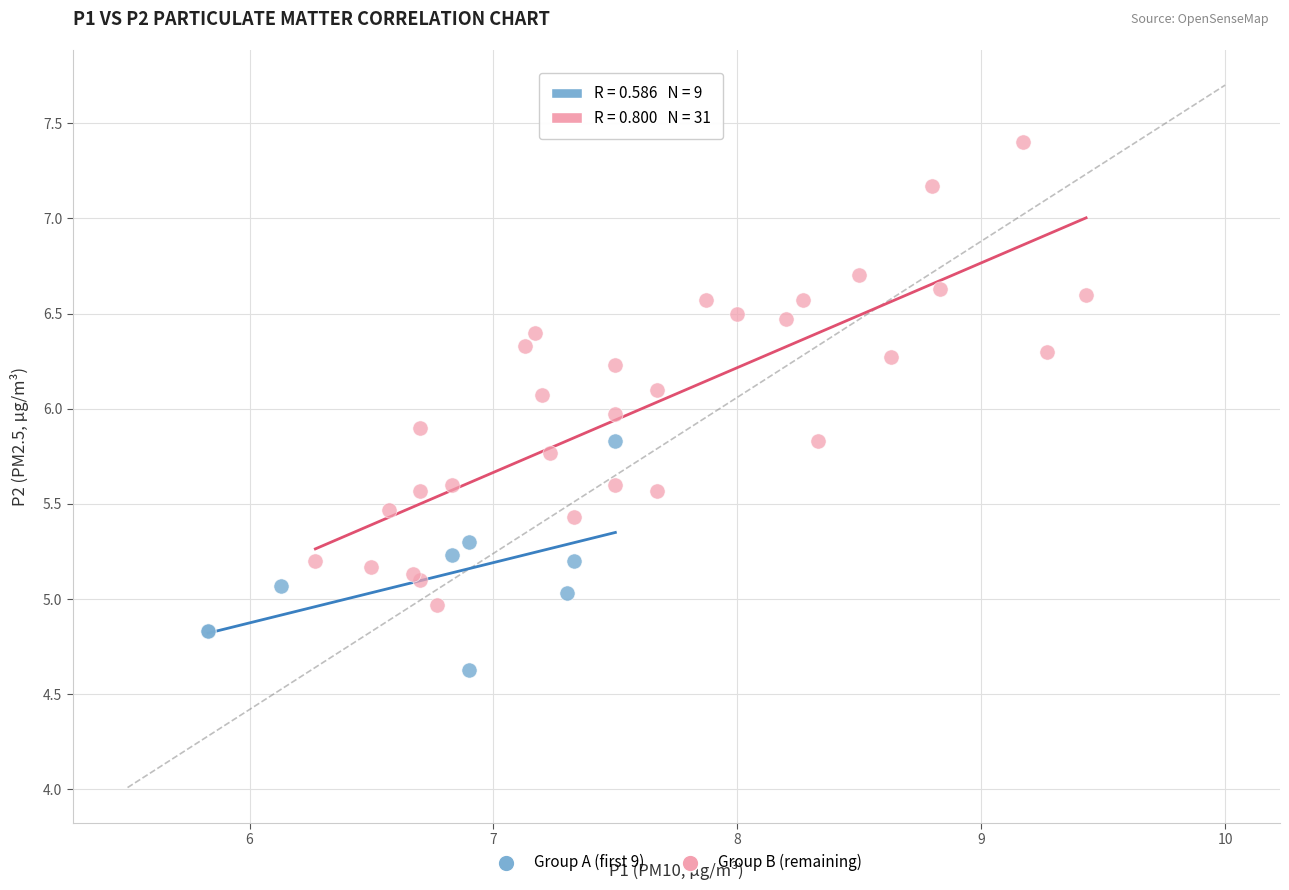

Which series has the widest spread of Y values?

Group B (remaining)